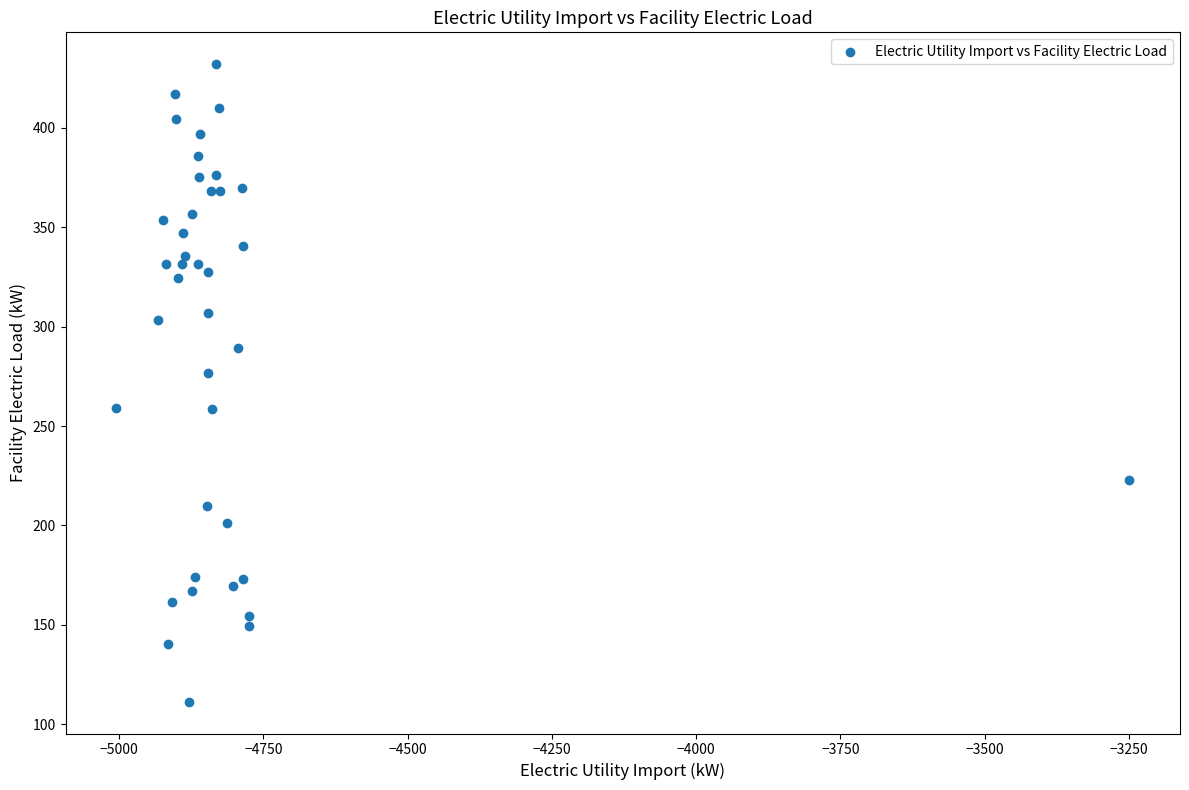

What Y value in the scatter plot is closest to 271?

276.8